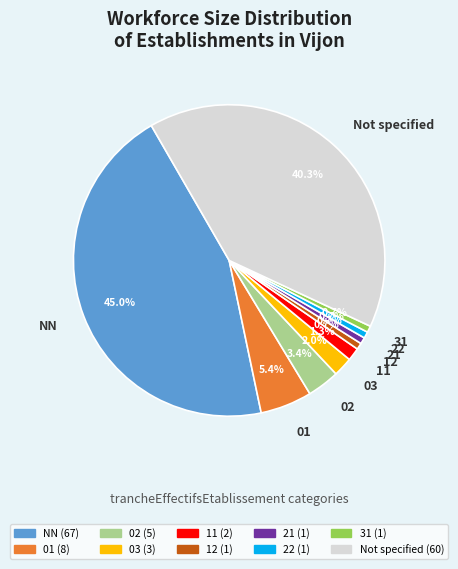

How many segments does this pie chart have?

10